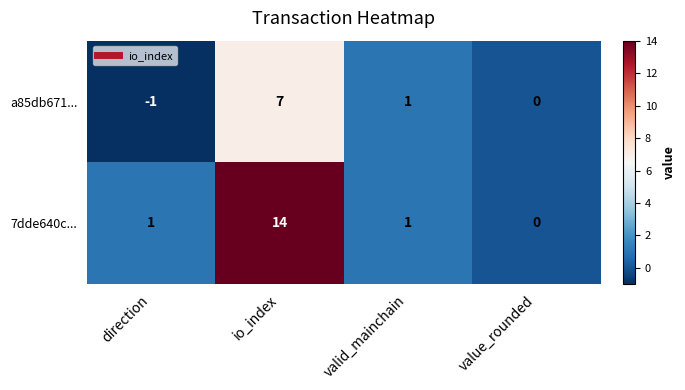

Which series has the largest total across all categories?

7dde640c...